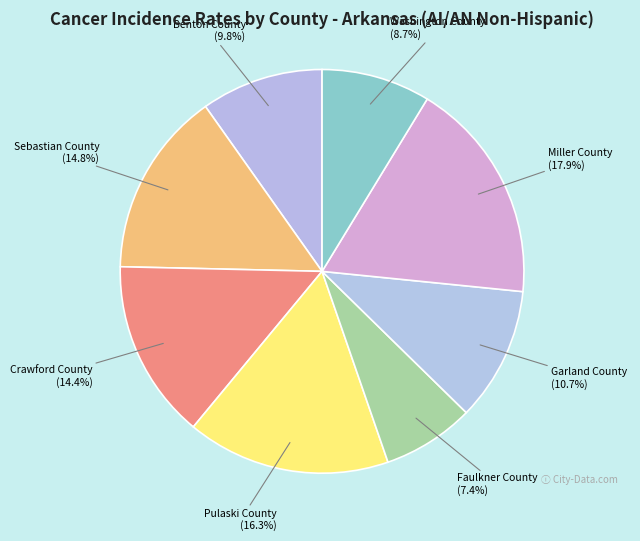

Does Washington County (8.7%) account for over 50% of the chart?

No